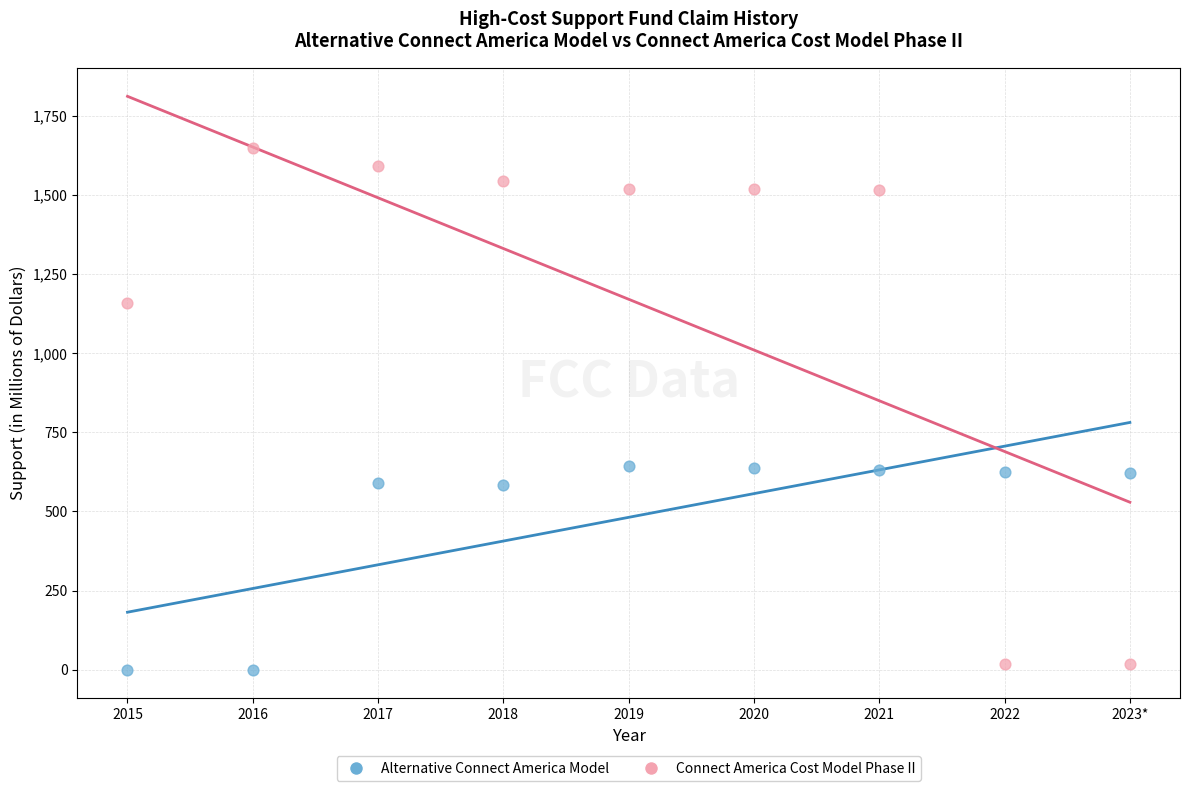

Which series has the largest Y range (max minus min)?

Connect America Cost Model Phase II